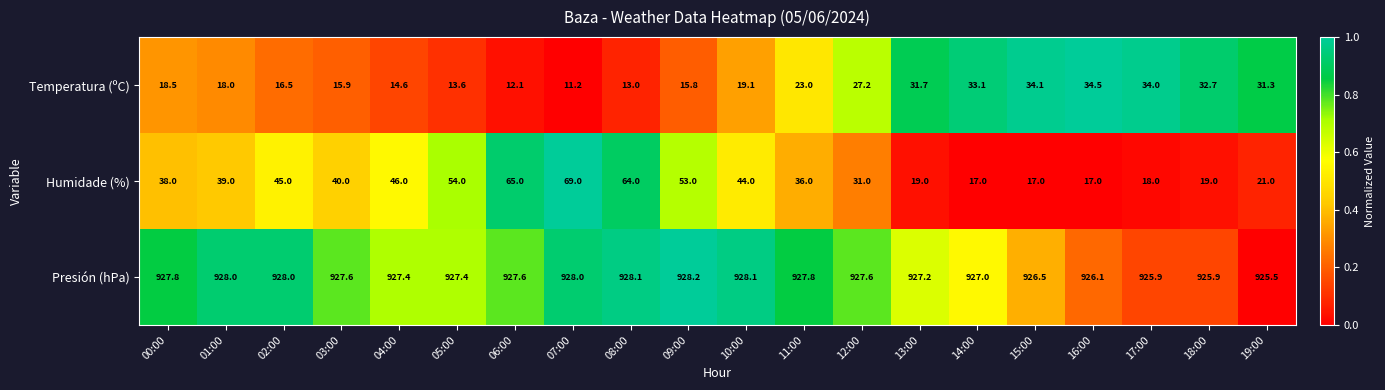

Where does the Temperatura (ºC) series first go above 19?

10:00